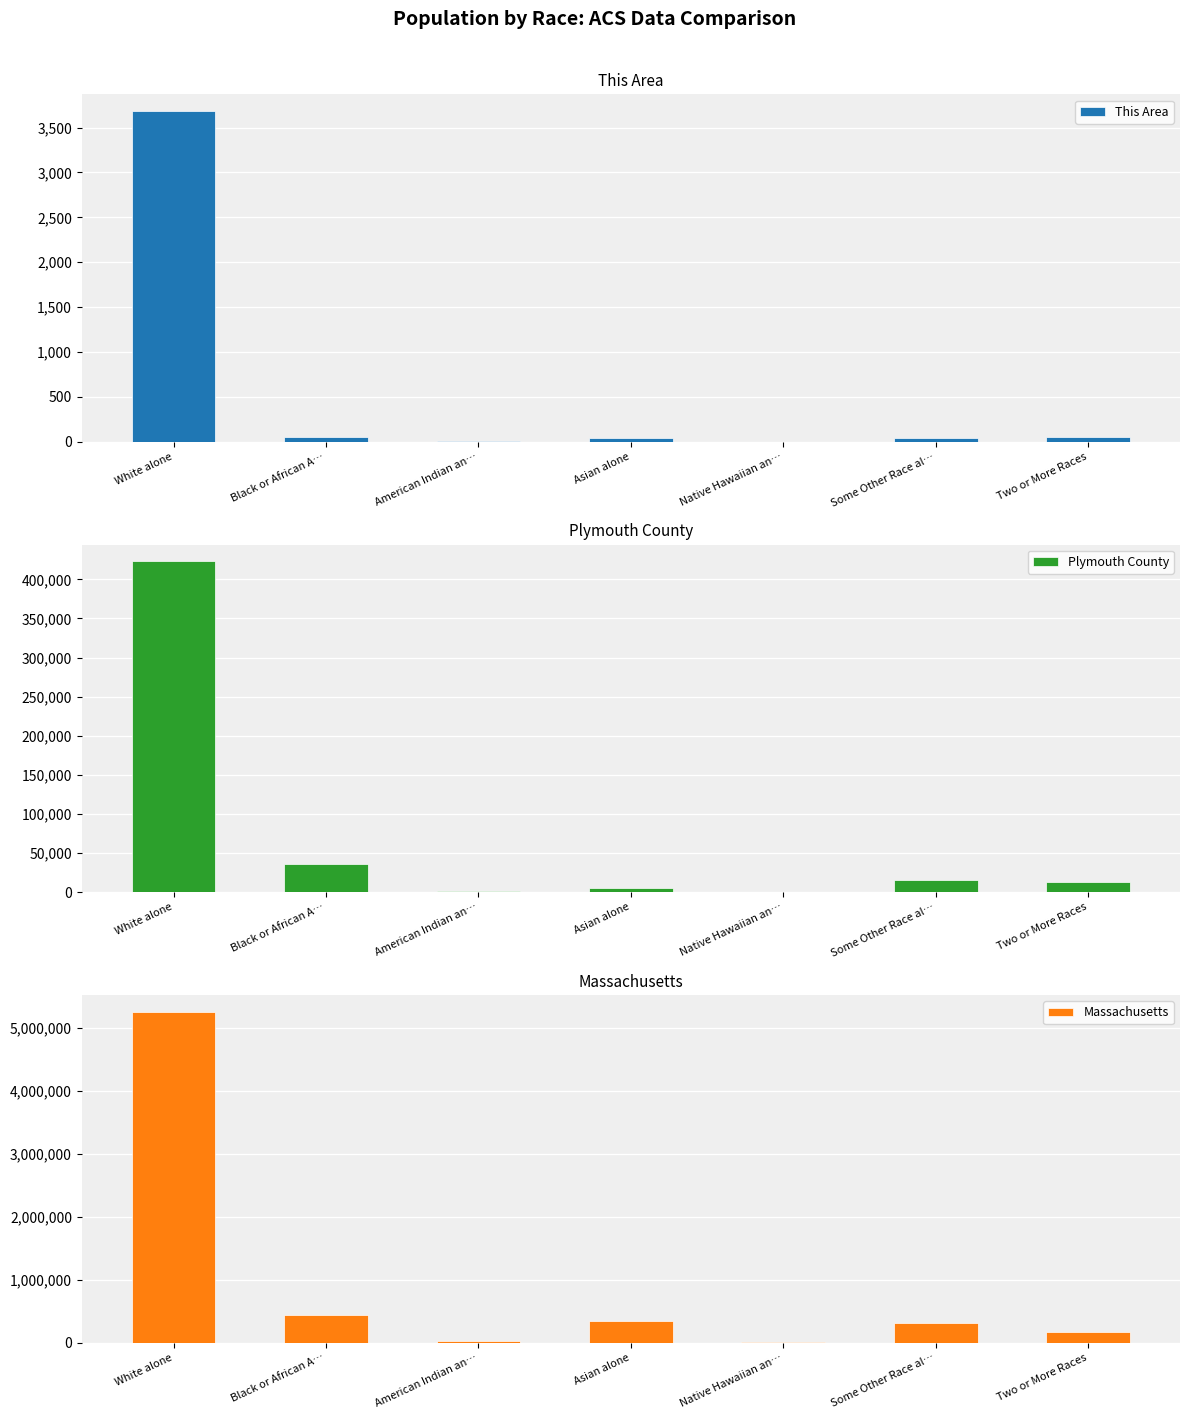

What is the difference between the second highest and second lowest values in the Plymouth County series?

34395